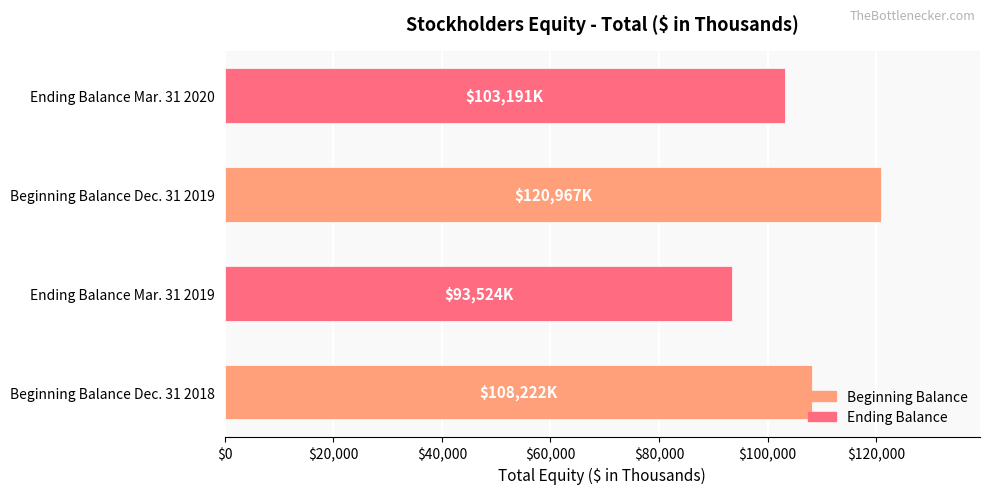

How many distinct data groups are displayed?

1